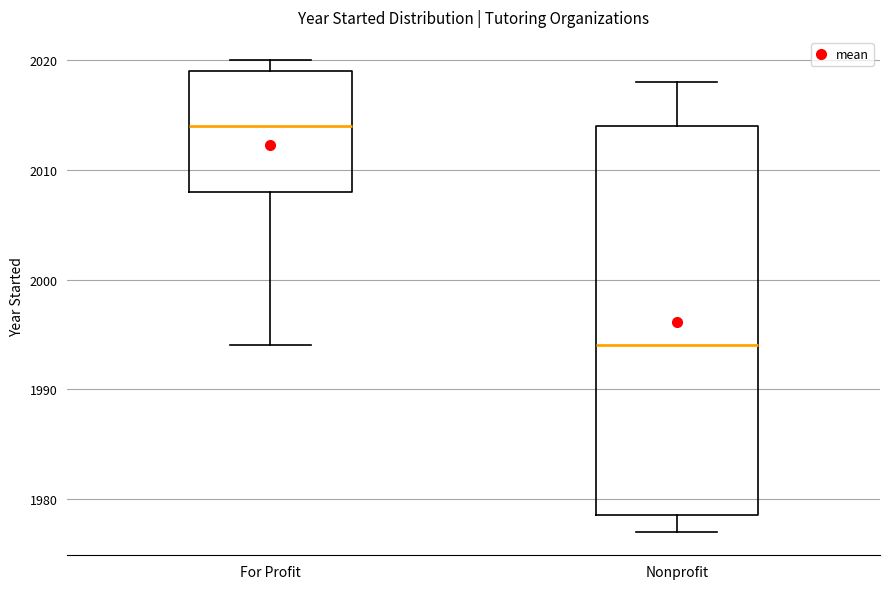

Where is the lower edge of the box for For Profit on the y-axis? The values are not printed on the chart, so give them approximately, as read against the axis.

2008